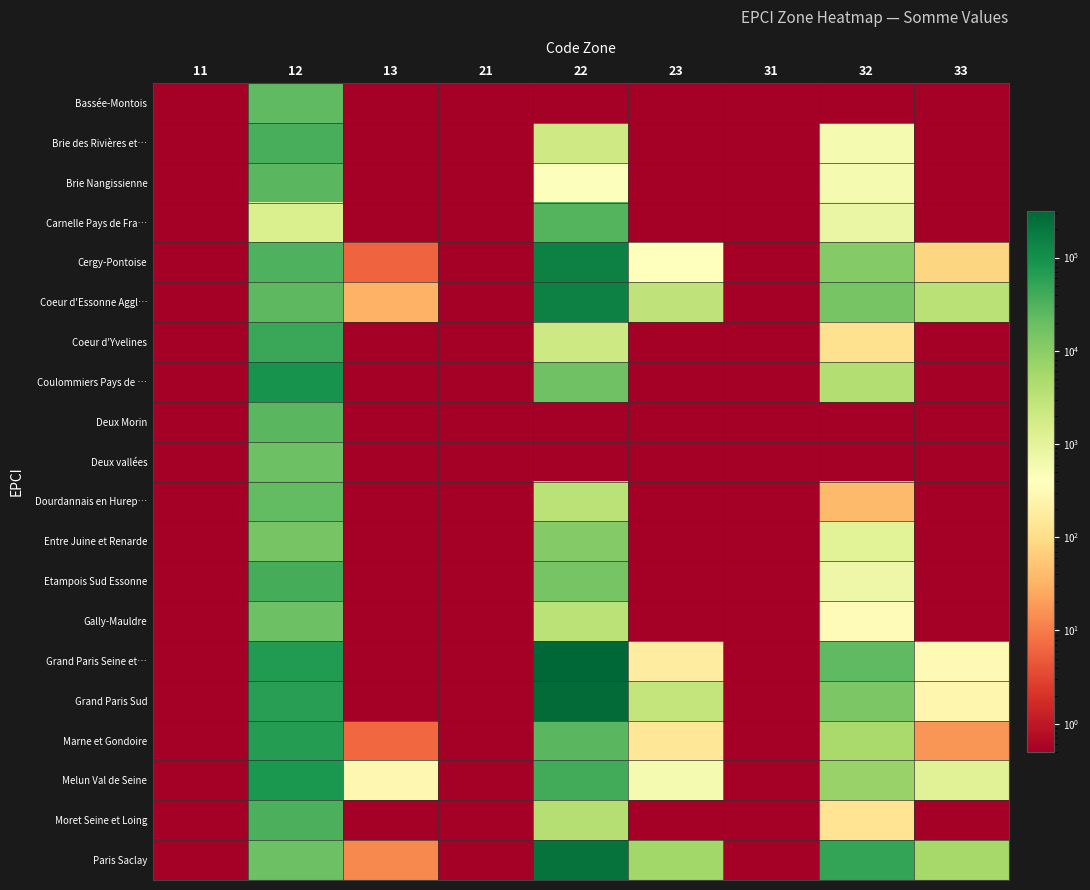

Which series has the widest spread of values?

Grand Paris Seine et…